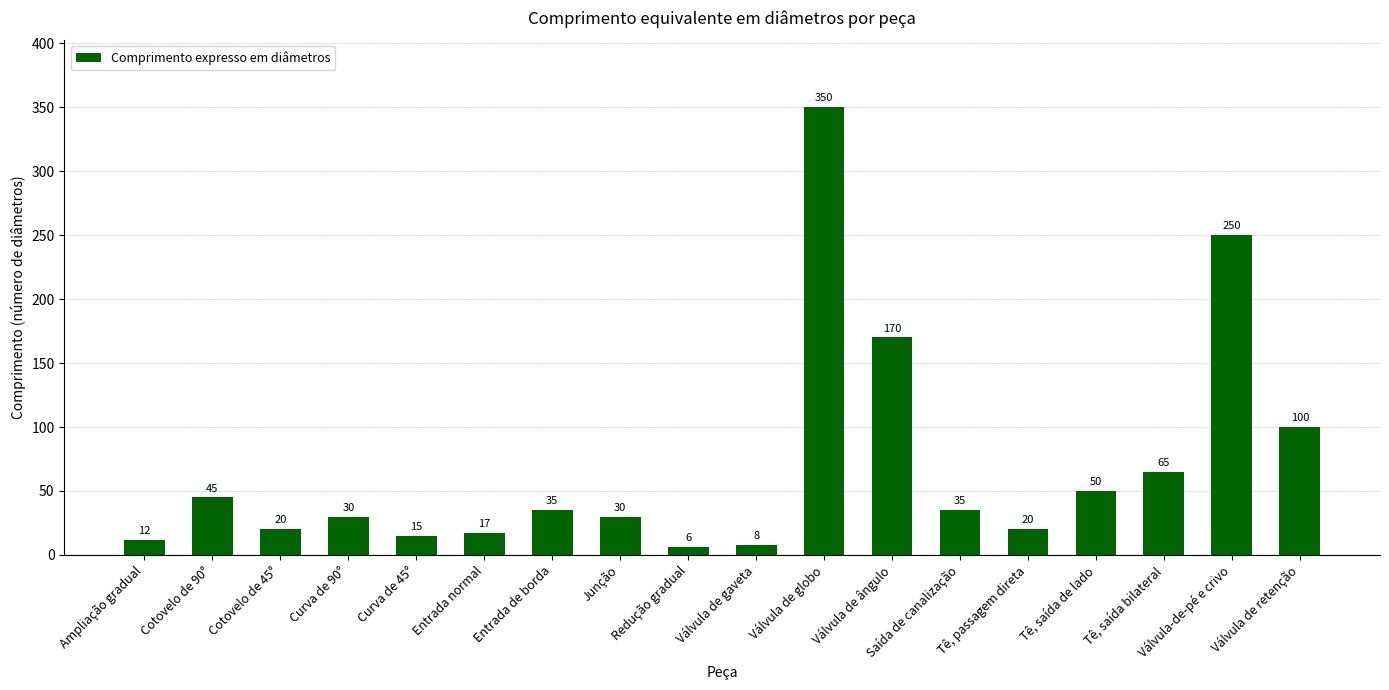

Are the bars grouped side by side (vs. stacked)?

No